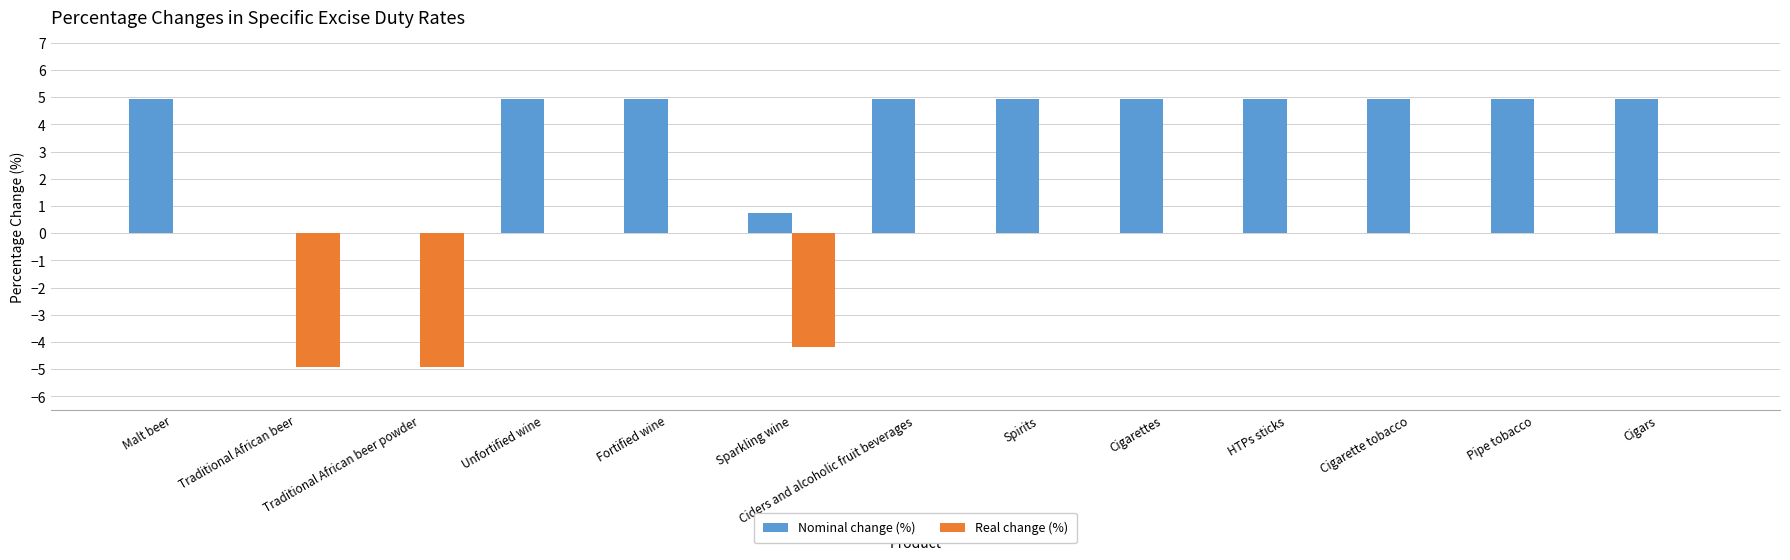

At which label is Nominal change (%) closest to 2?

Sparkling wine